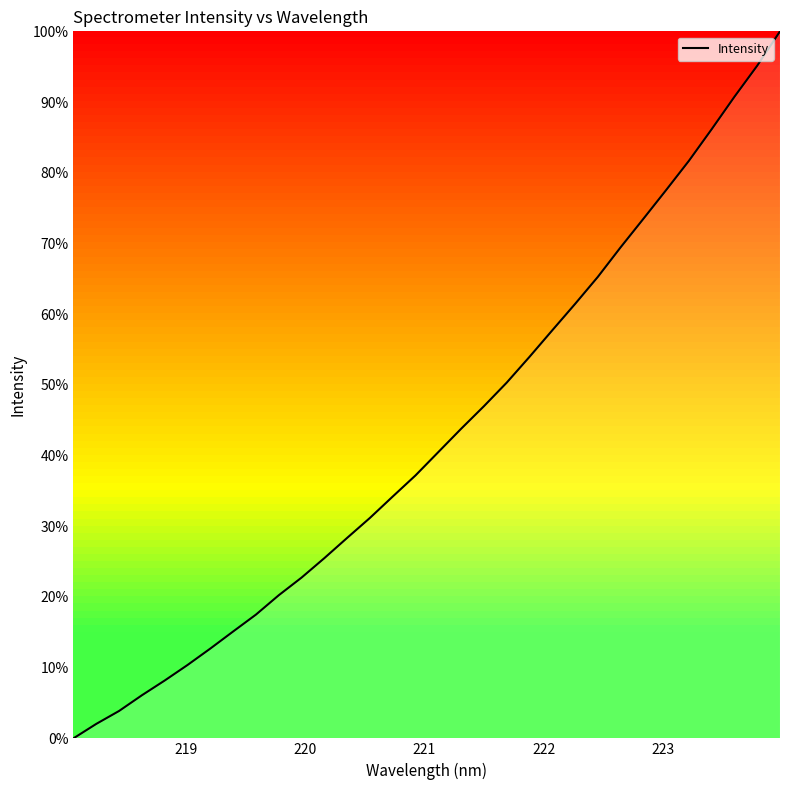

What is the average value?

42.8